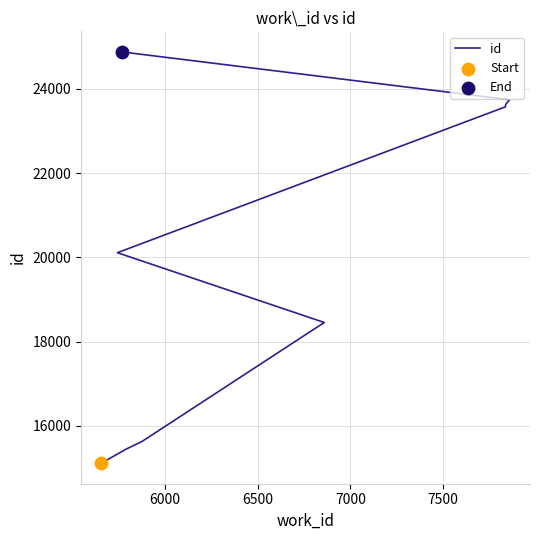

What is the ratio of the value at 7500 to the value at 7000?

1.1